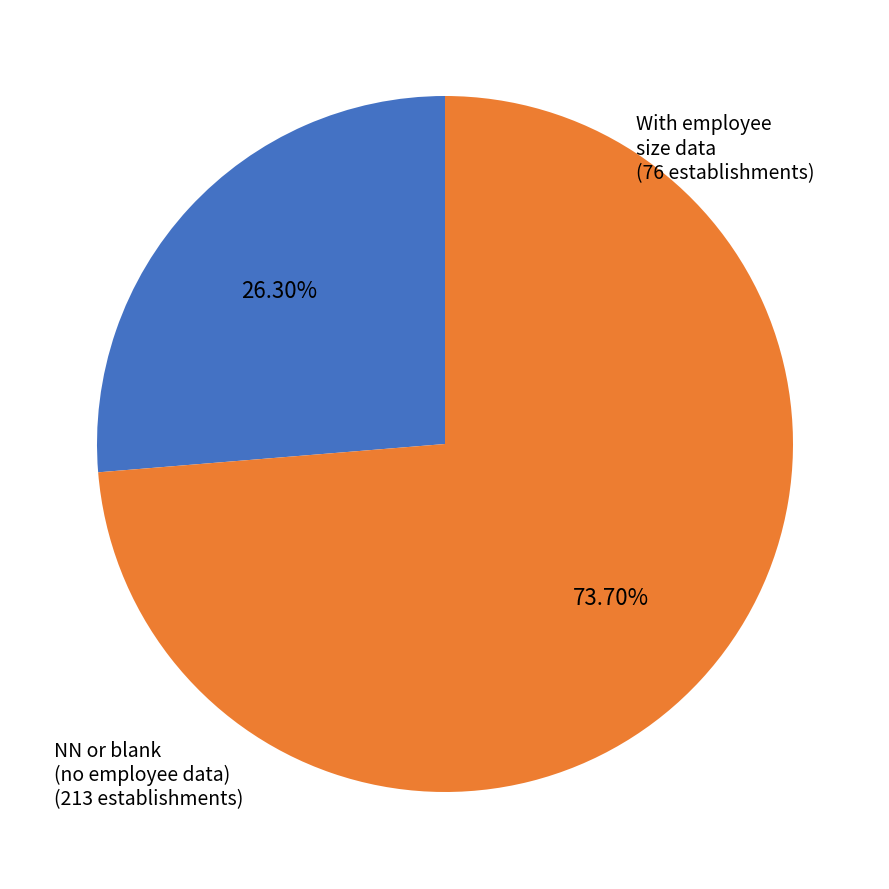

Which slice is the largest?

NN or blank (no employee data)